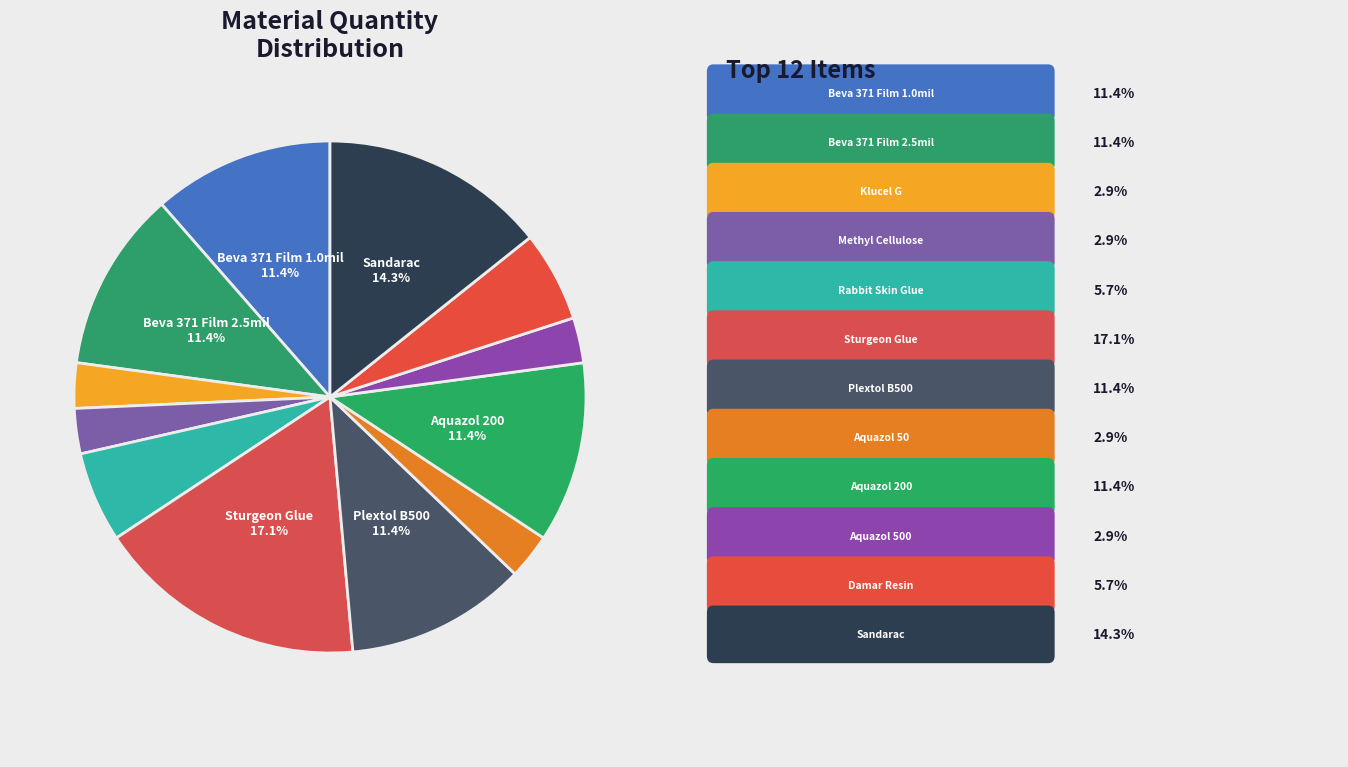

How many slices are in this pie chart?

12